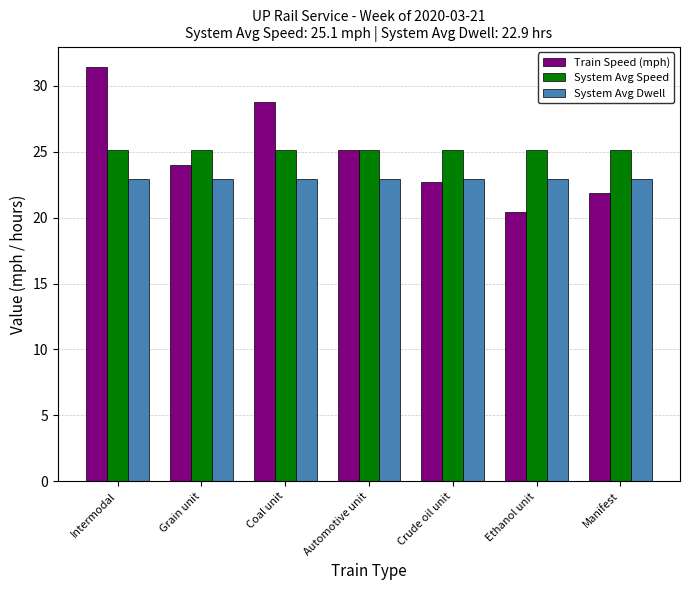

List the labels in order of Train Speed (mph) value, smallest first.

Ethanol unit, Manifest, Crude oil unit, Grain unit, Automotive unit, Coal unit, Intermodal